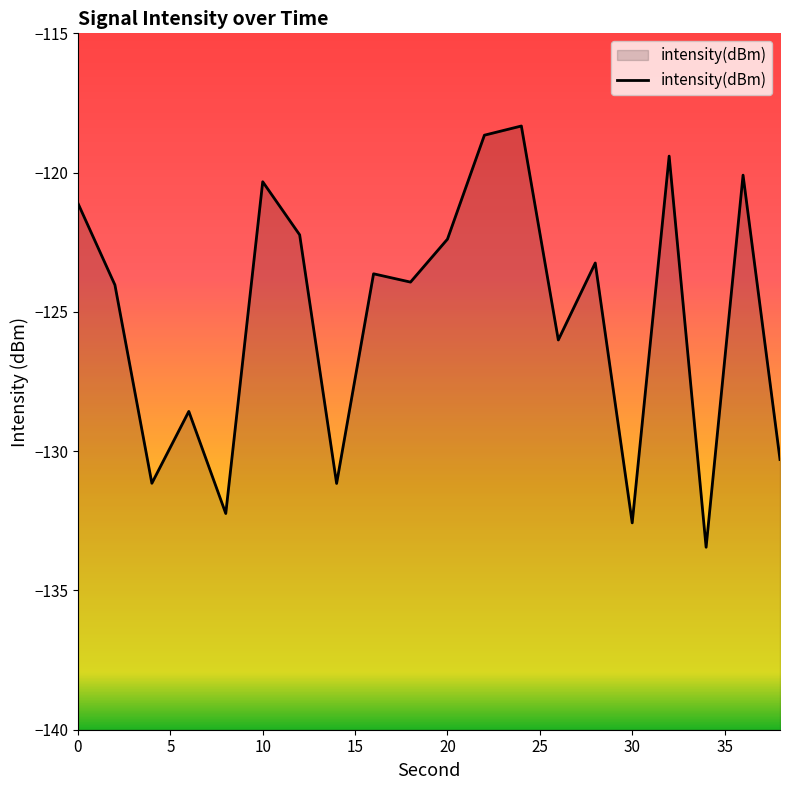

The value at 6 is -128.6. True or false?

True